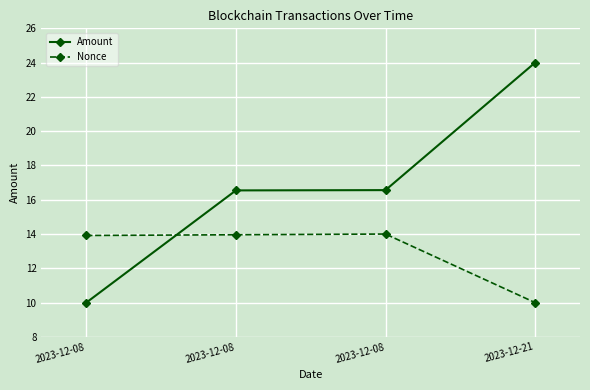

How many lines are shown in the chart?

2